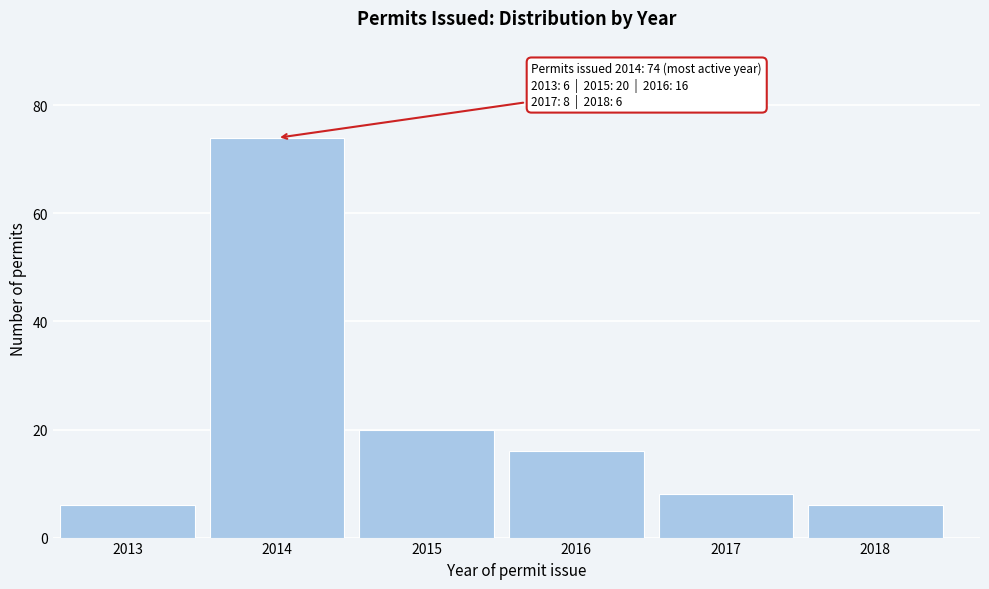

Reading left to right, transcribe all the data shown in this chart.

2013=6	2014=74	2015=20	2016=16	2017=8	2018=6